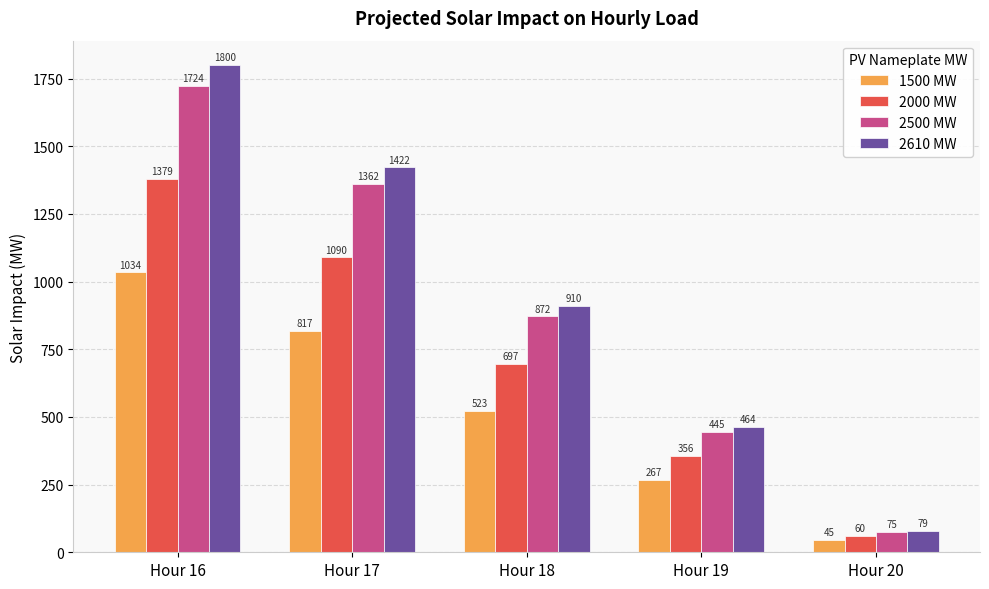

Which label corresponds to the largest value in the chart?

Hour 16